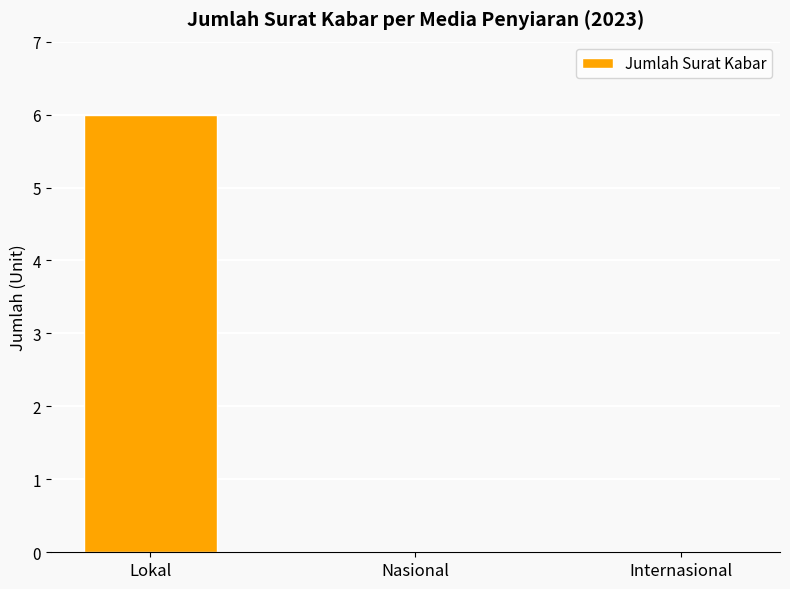

Is it true that the value at Lokal is 4?

False